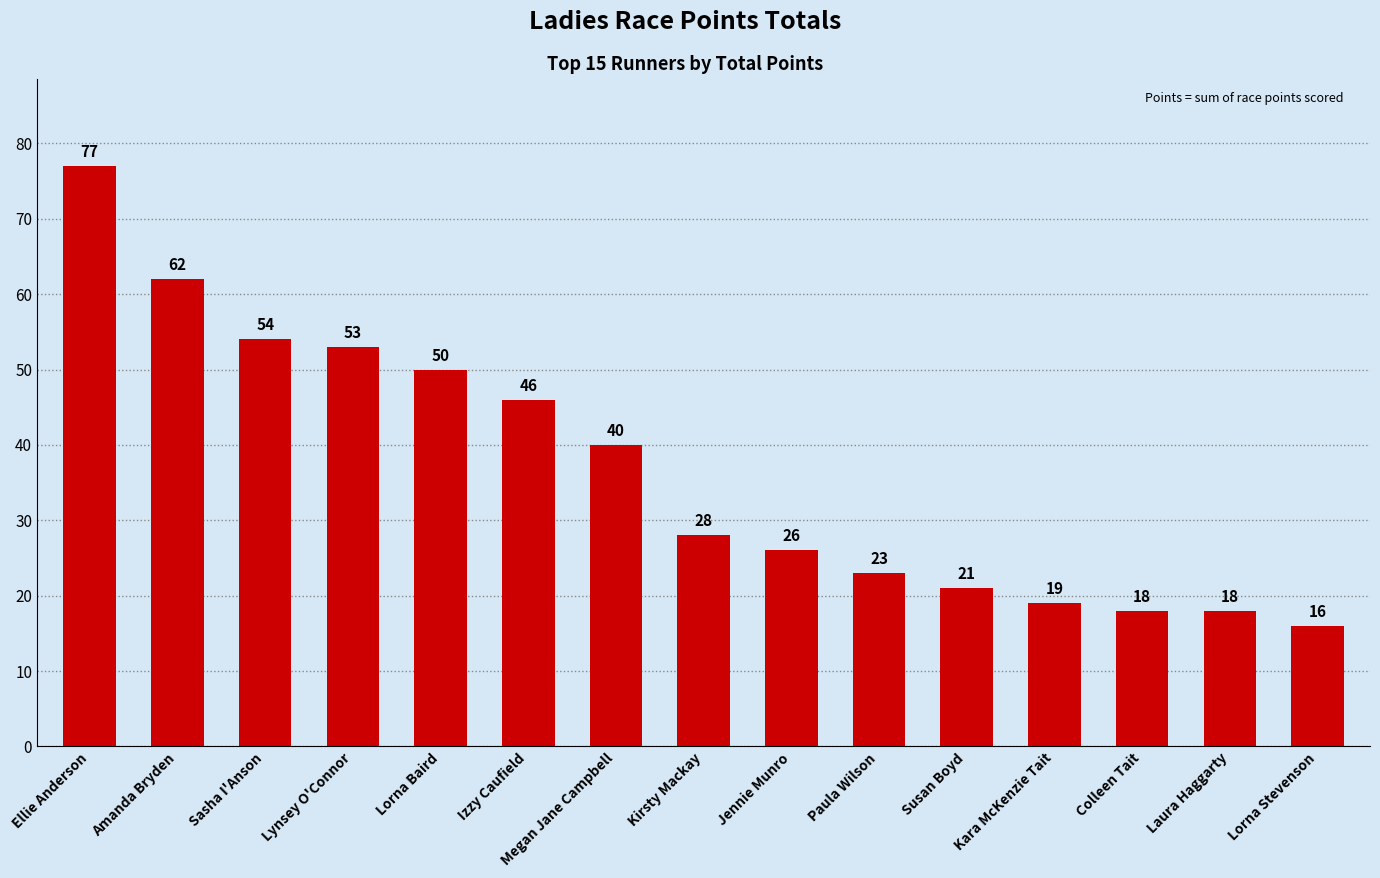

At which label does the data first exceed 28?

Ellie Anderson